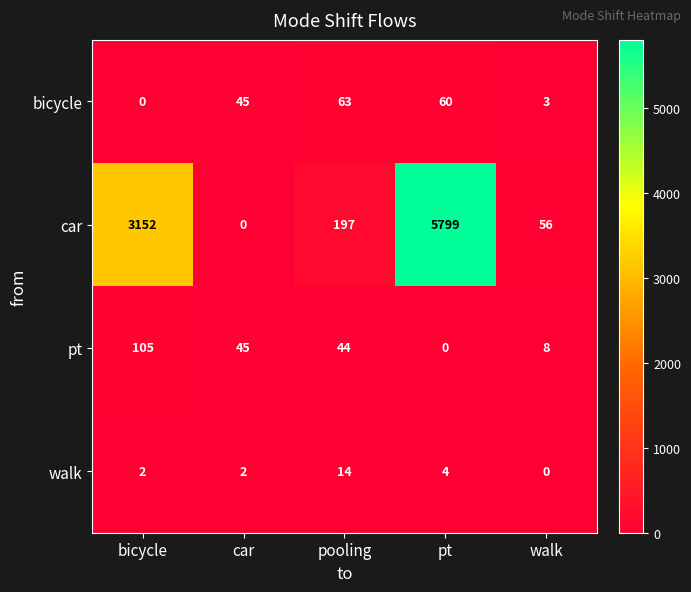

Reading left to right, extract all data points from this chart.

bicycle: bicycle=0	car=45	pooling=63	pt=60	walk=3
car: bicycle=3152	car=0	pooling=197	pt=5799	walk=56
pt: bicycle=105	car=45	pooling=44	pt=0	walk=8
walk: bicycle=2	car=2	pooling=14	pt=4	walk=0